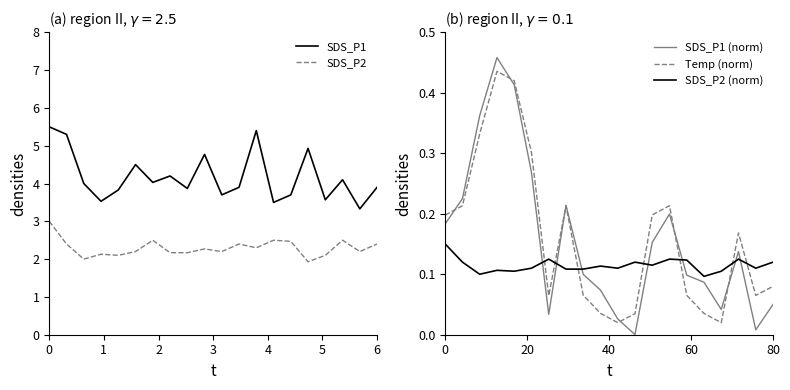

What is the maximum value shown in the chart?

5.5